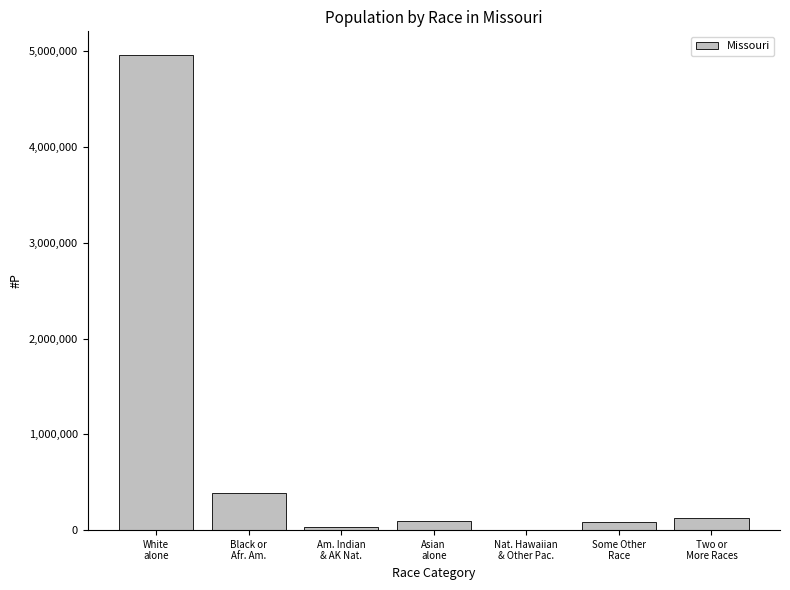

What is the sum of all values?

5686563